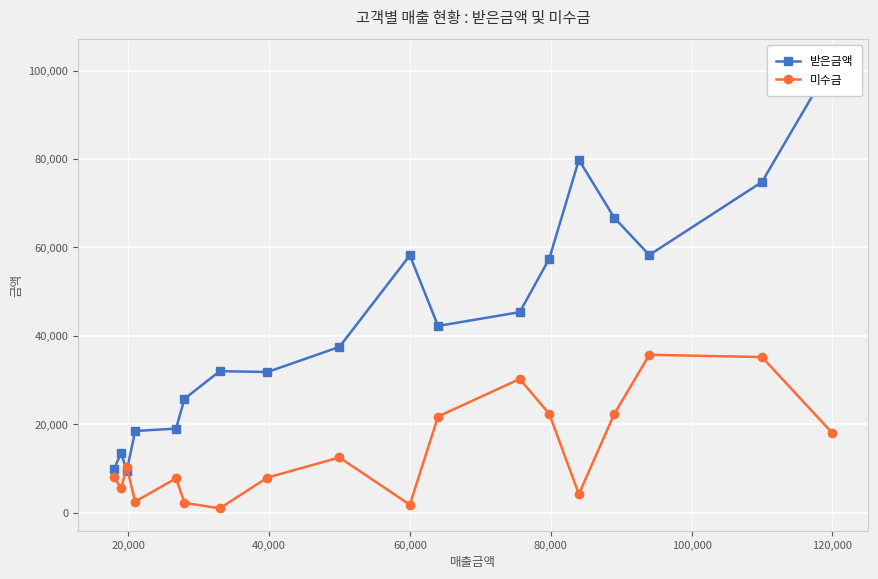

How many times do 받은금액 and 미수금 cross each other?

2